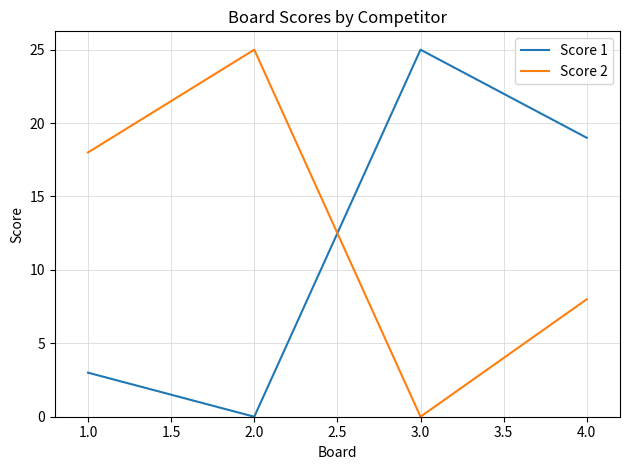

Does the chart display data point markers on the line(s)?

No